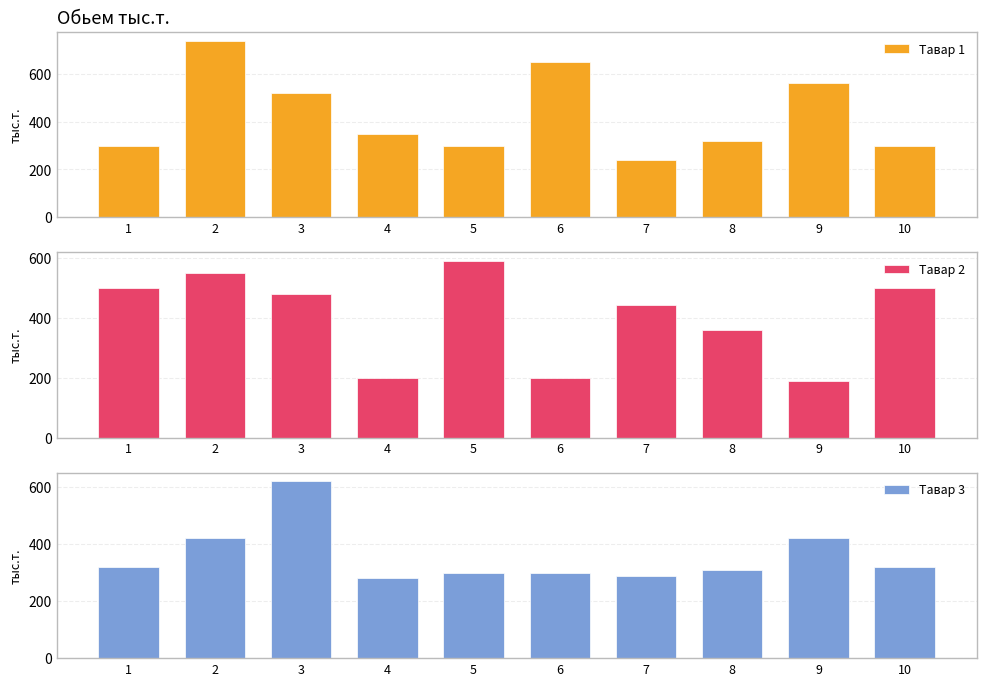

Is the value of Тавар 2 at 1 greater than the value of Тавар 3 at 4?

Yes